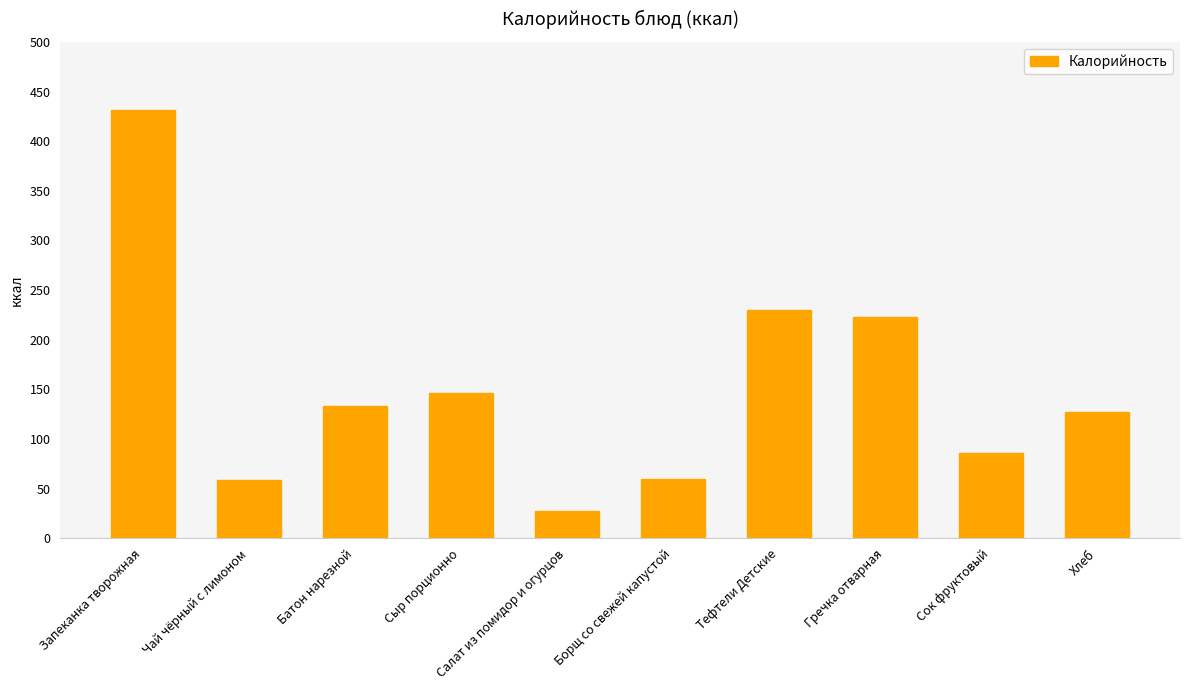

Does the chart contain any negative values?

No